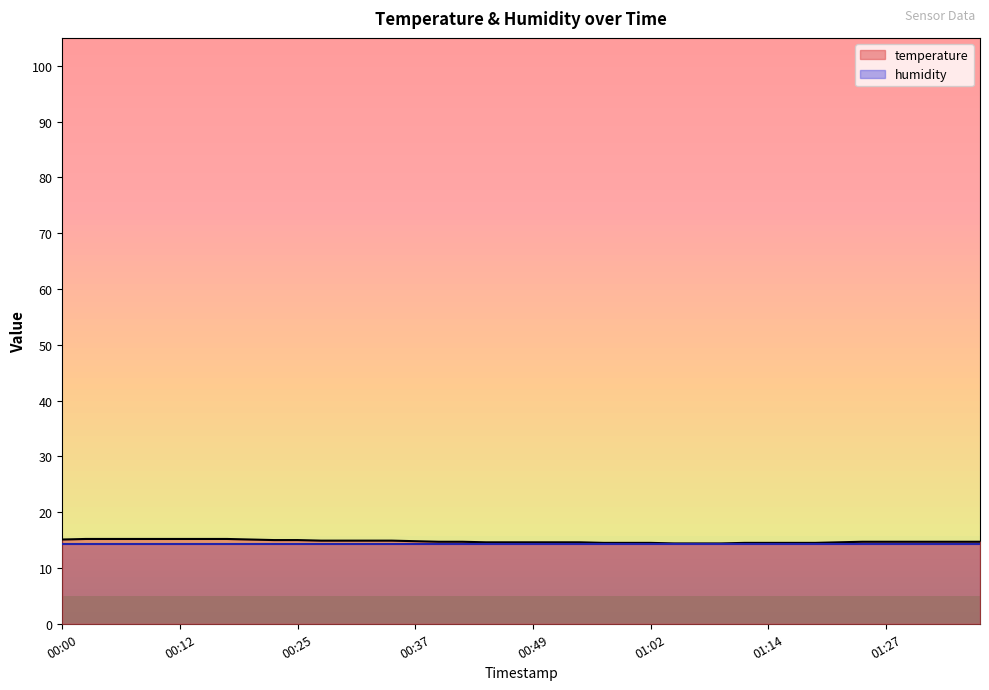

The value at 00:54 is 14.6. True or false?

True